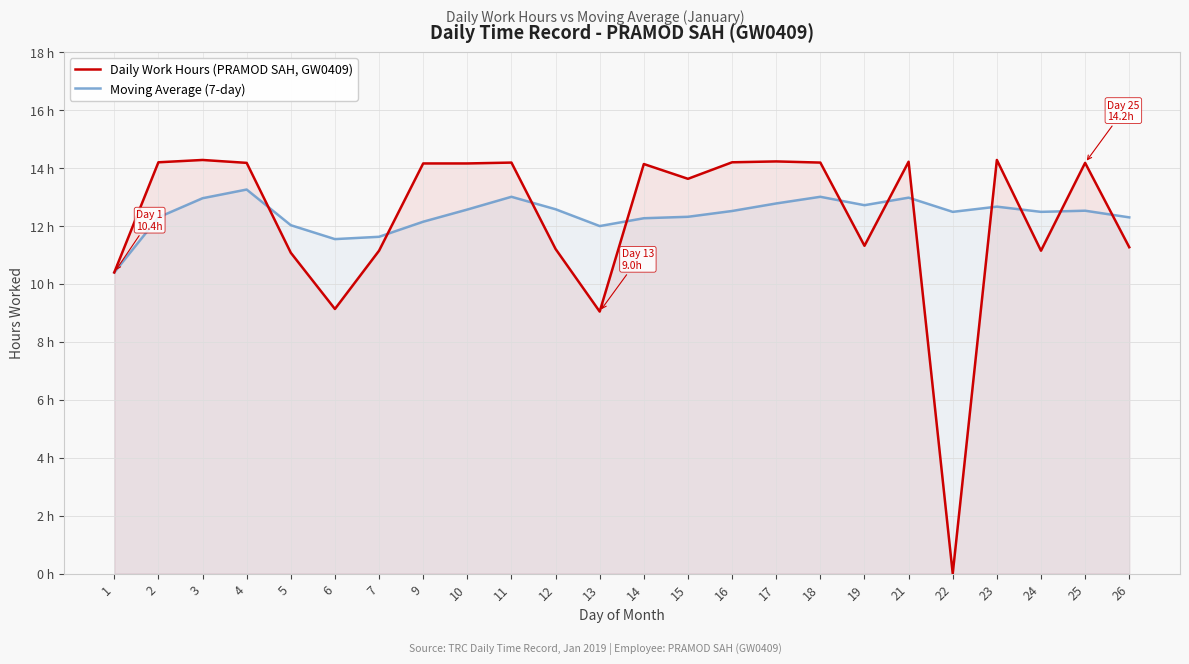

What are all the series names shown in the legend?

Daily Work Hours (PRAMOD SAH, GW0409), Moving Average (7-day)